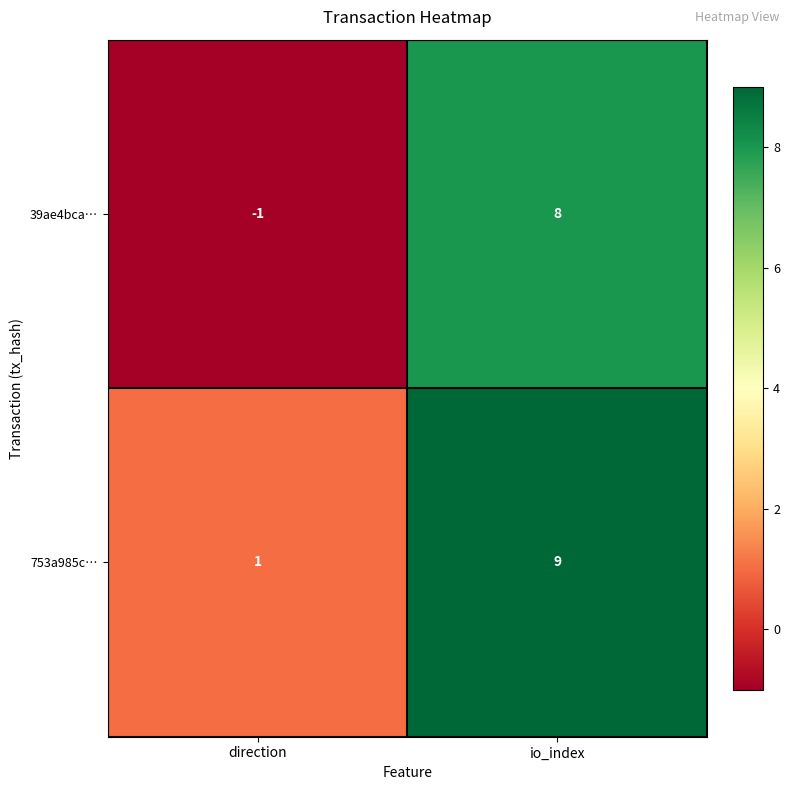

The value of 753a985c… at direction is 2. True or false?

False